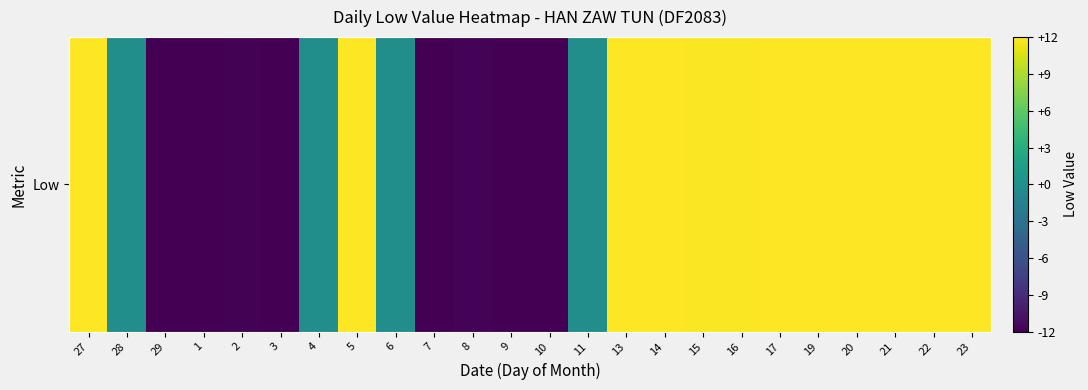

What is the minimum value shown in the chart?

-11.9